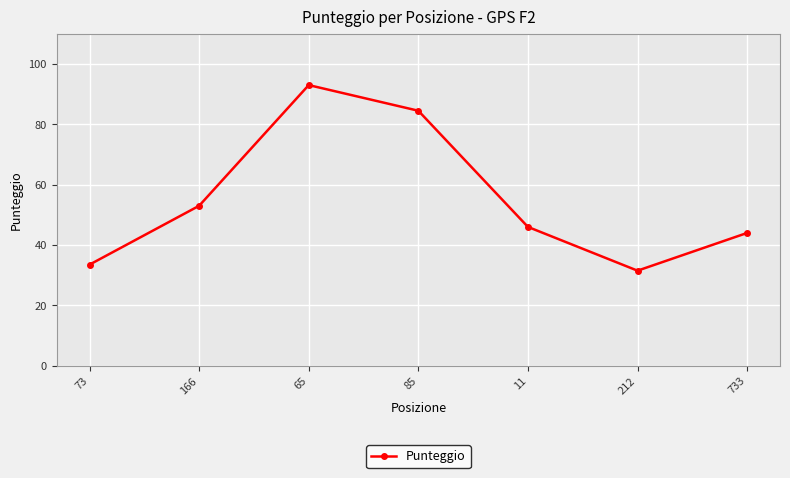

Approximately how many times larger is the value at 166 compared to 733?

1.2